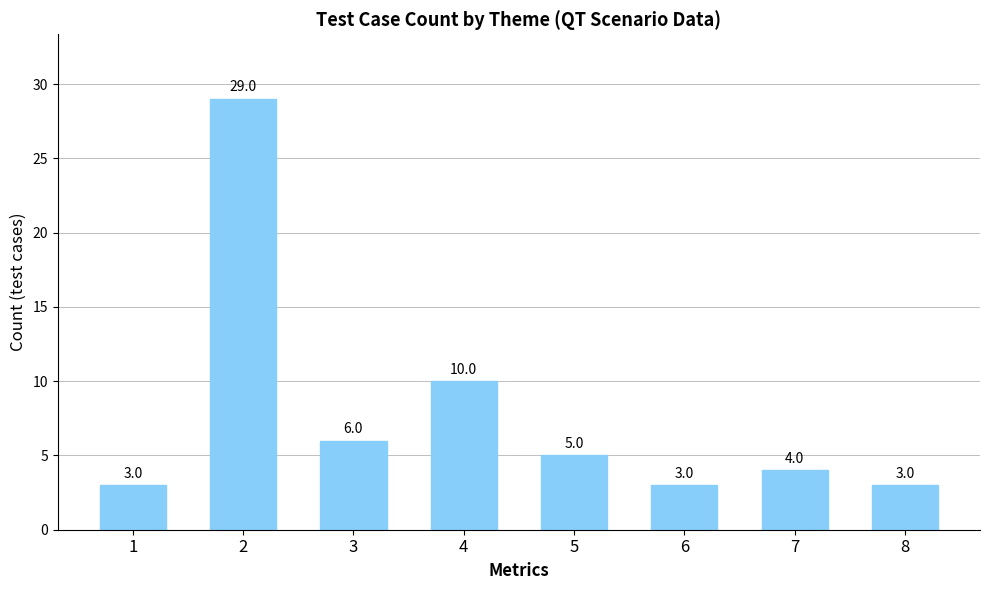

What is the sum of the values at 6 and 7?

7